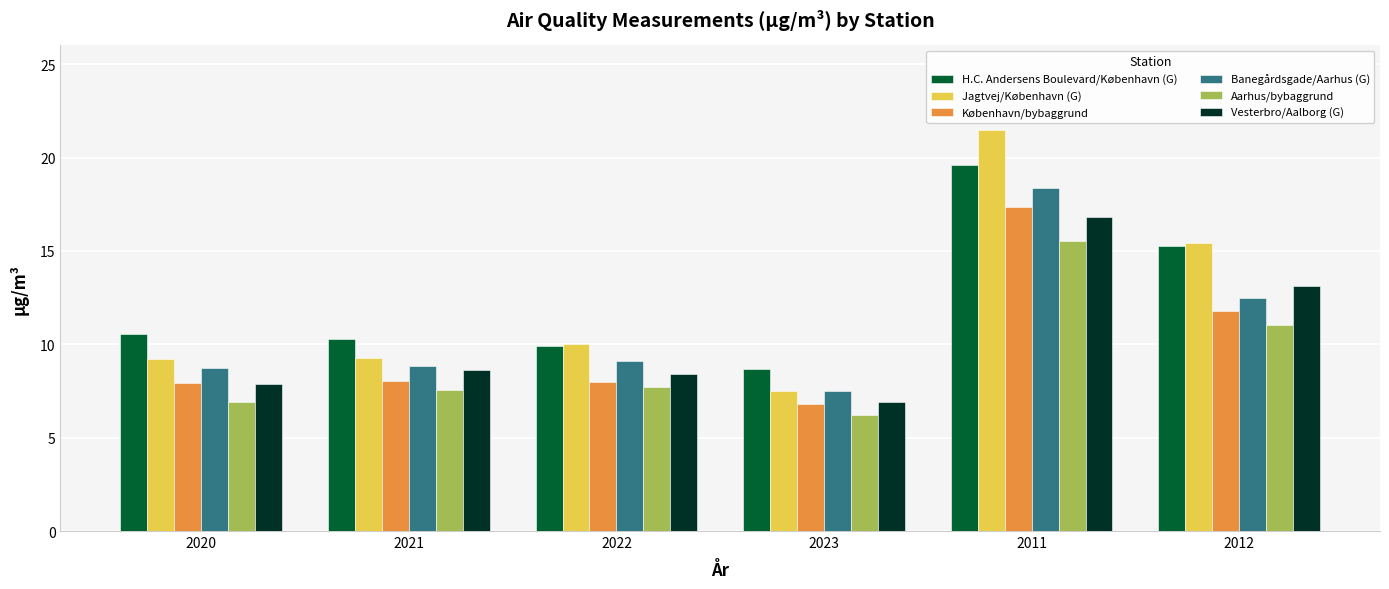

The H.C. Andersens Boulevard/København (G) series shows 15.9 at 2021. True or false?

False